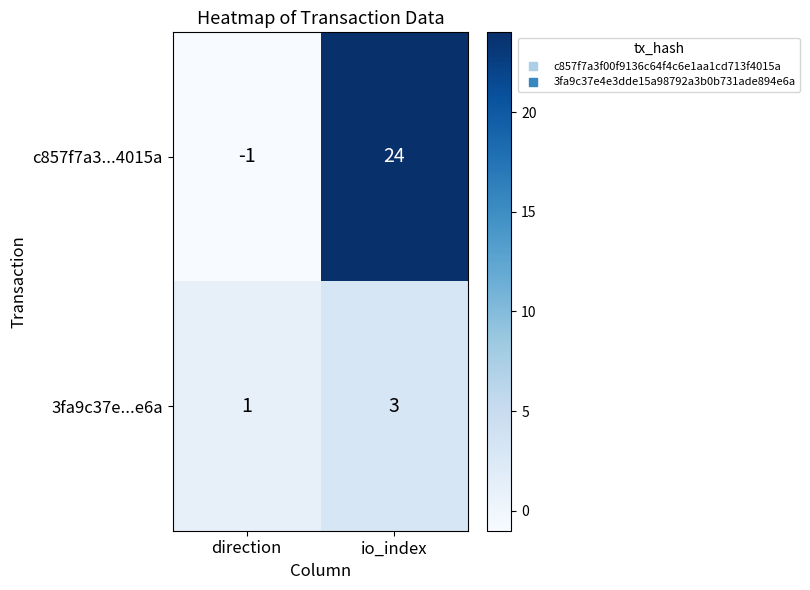

Reading left to right, transcribe all the data shown in this chart.

c857f7a3...4015a: direction=-1	io_index=24
3fa9c37e...e6a: direction=1	io_index=3